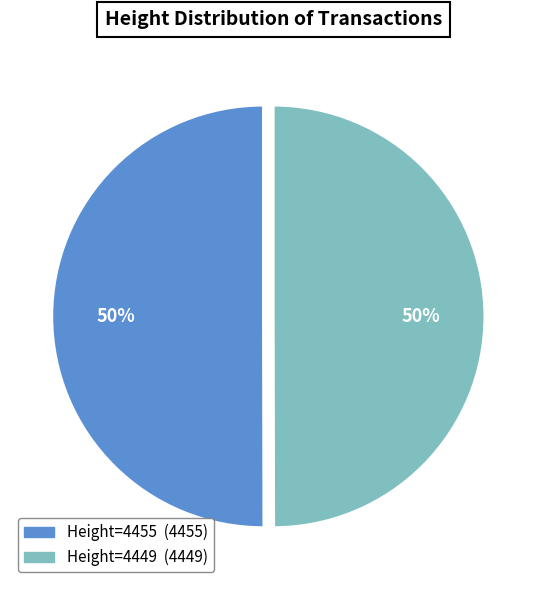

To the nearest percent, what is the average slice percentage?

50%